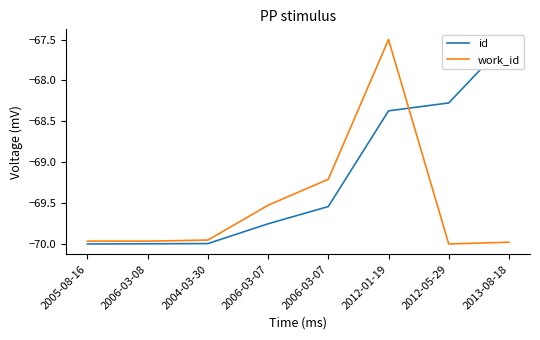

What is the difference between the maximum and minimum values in the id series?

2.5